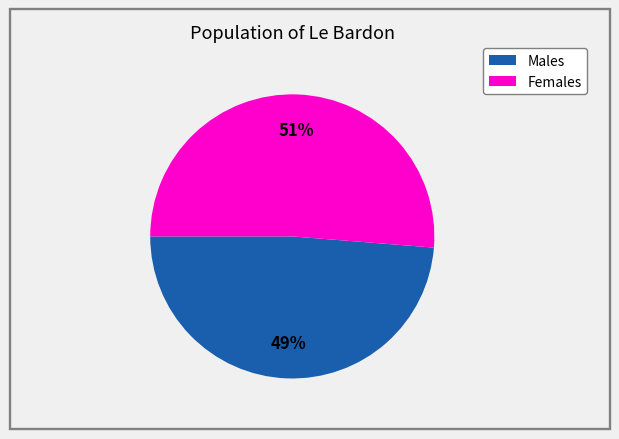

To the nearest percent, what is the average slice percentage?

50%